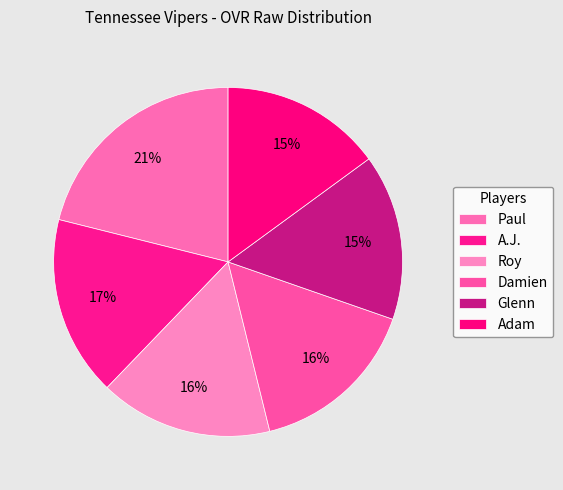

What is the ratio of the value at Paul to the value at Glenn?

1.4